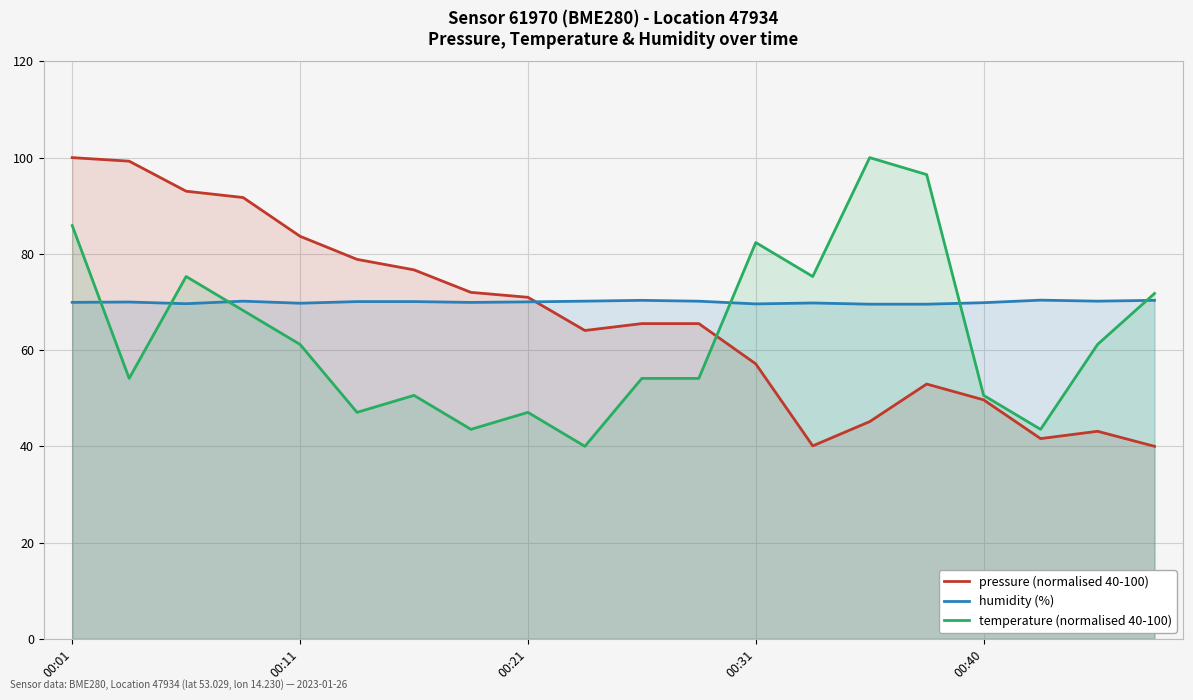

The humidity (%) series shows 69.7 at 00:11. True or false?

True